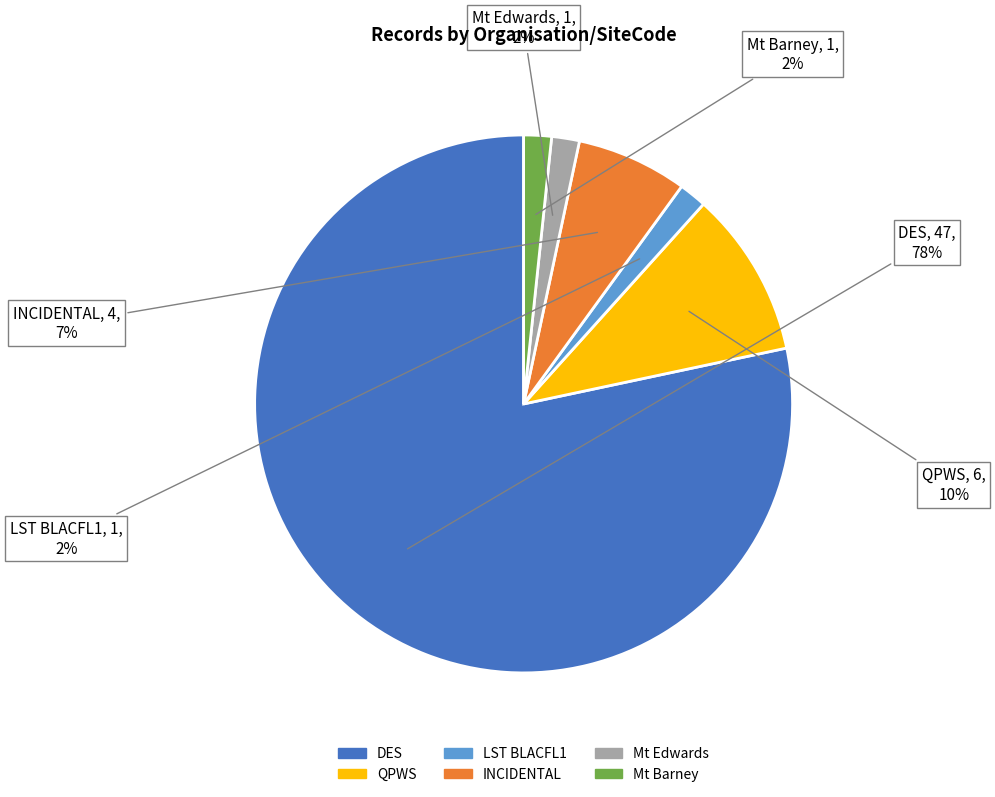

Count the number of slices in the pie.

6